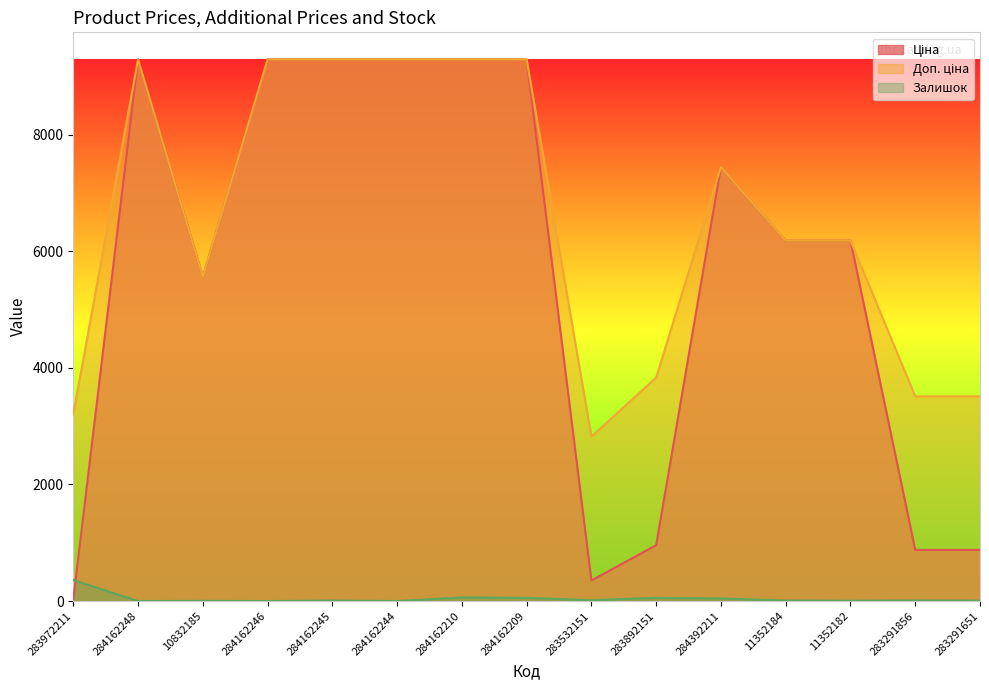

True or false: Доп. ціна and Залишок intersect in this chart.

False